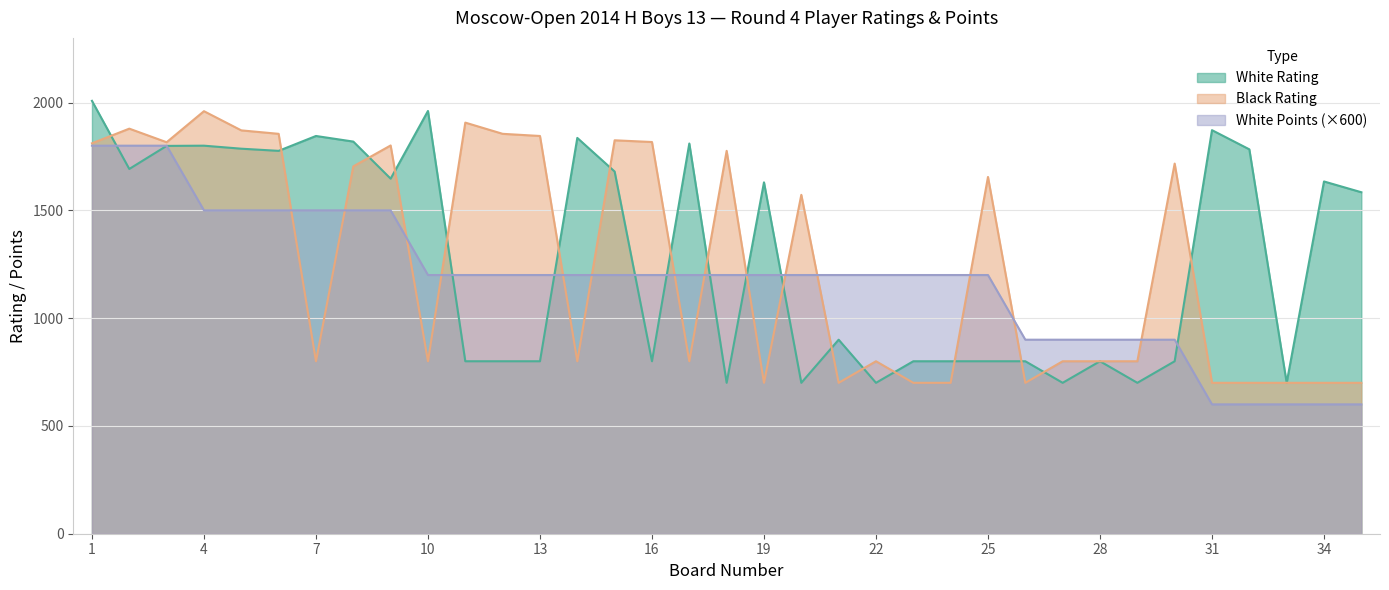

Which series ends up on top after the final intersection of Black Rating and White Points?

Black Rating